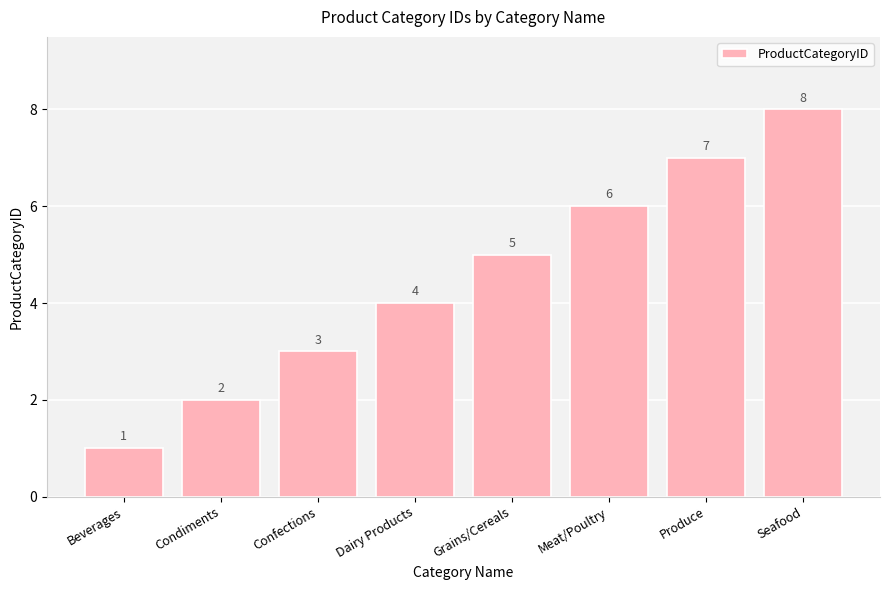

The chart shows a value of 8 at Seafood. True or false?

True